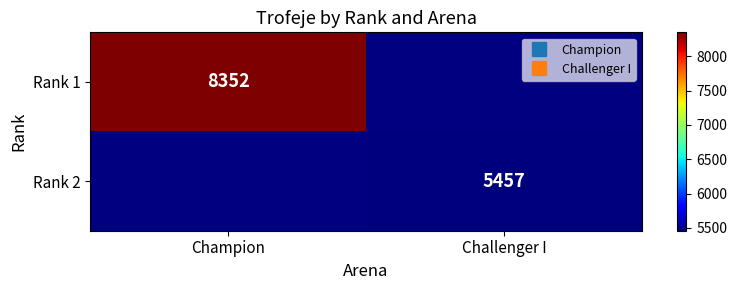

What value does the Rank 2 series have at Challenger I?

5457.0